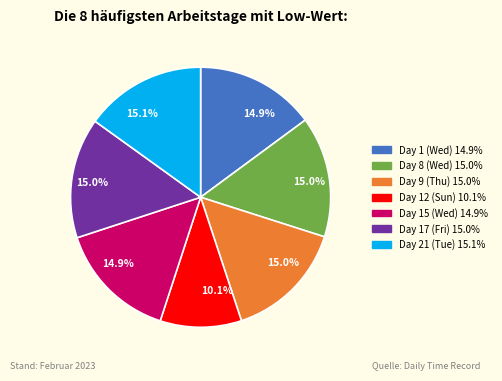

Is there a majority slice in this chart?

No